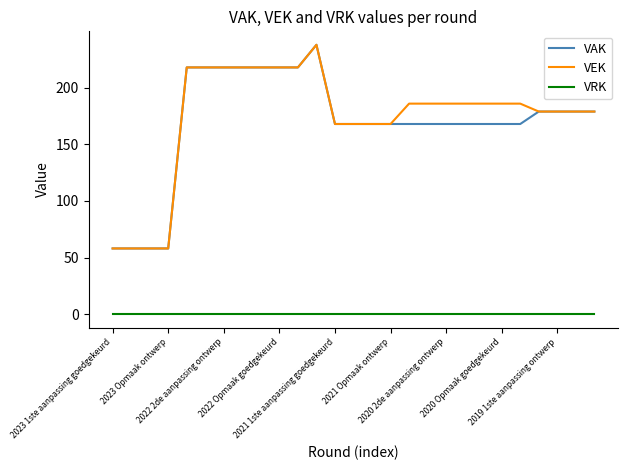

True or false: VAK and VRK cross at least once.

False